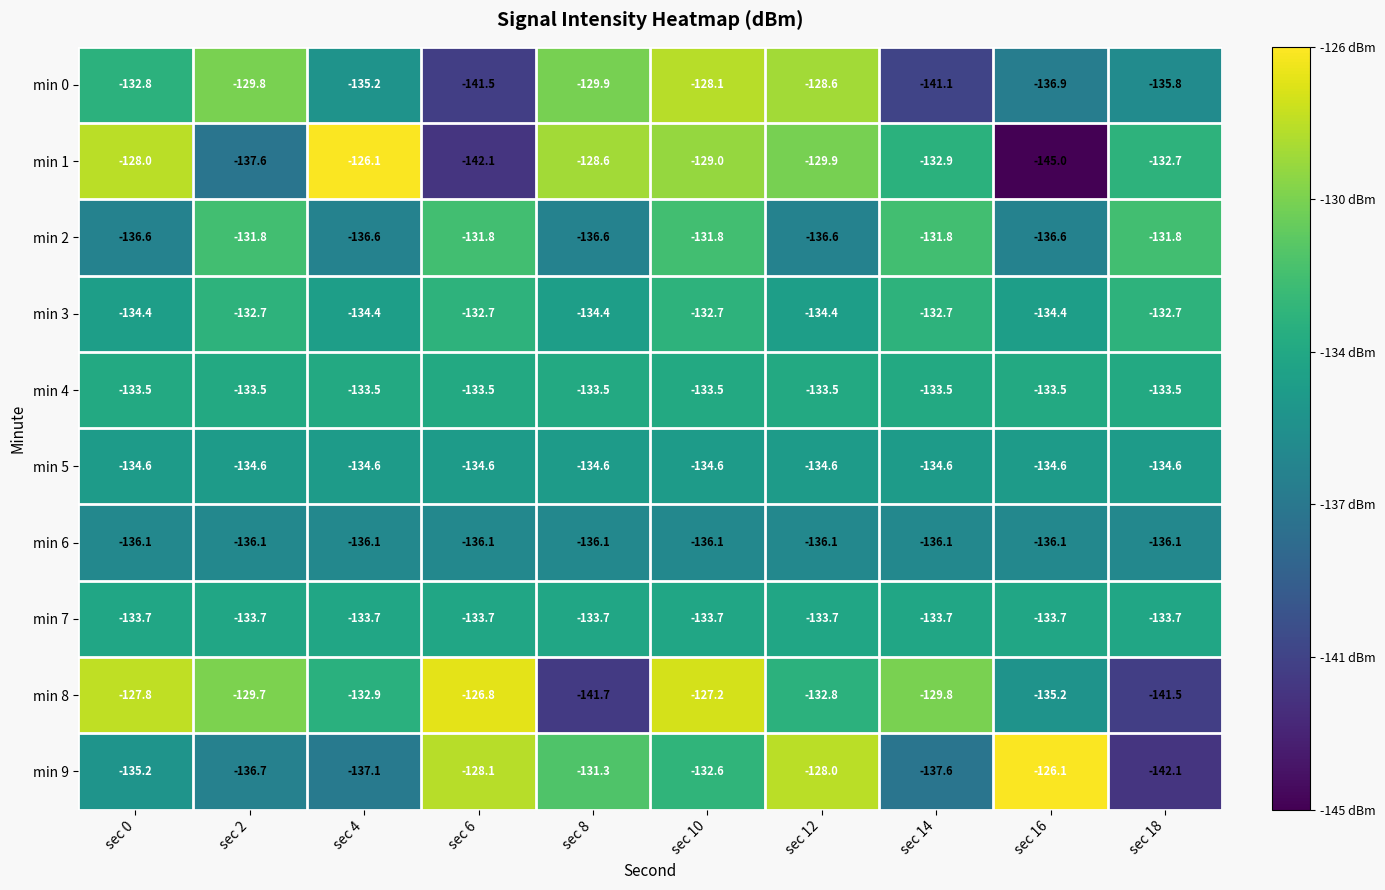

Rank the series at sec 14 from highest to lowest value.

min 8, min 2, min 3, min 1, min 4, min 7, min 5, min 6, min 9, min 0